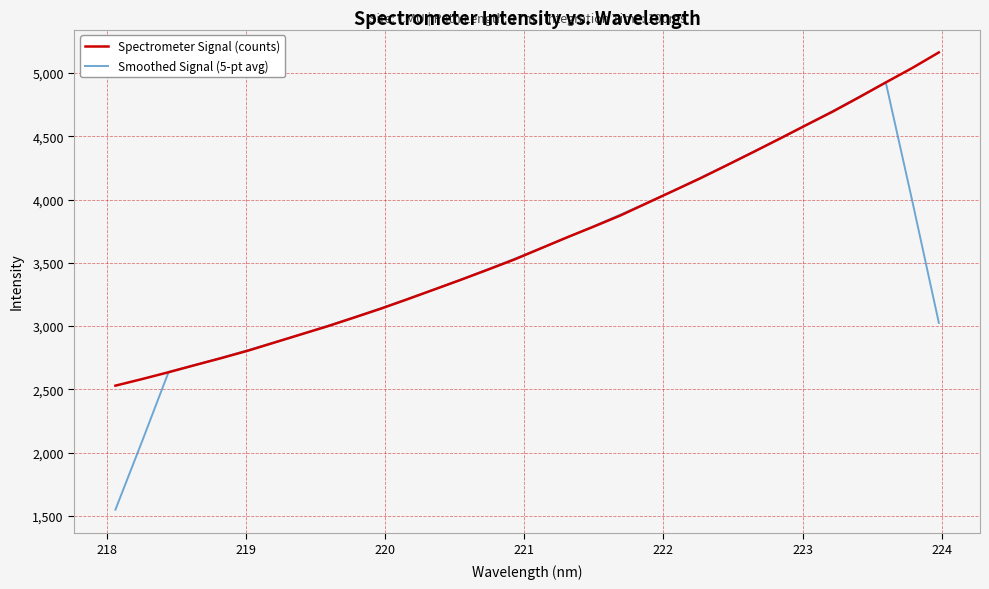

List the series in order of their peak value, highest first.

Spectrometer Signal (counts), Smoothed Signal (5-pt avg)